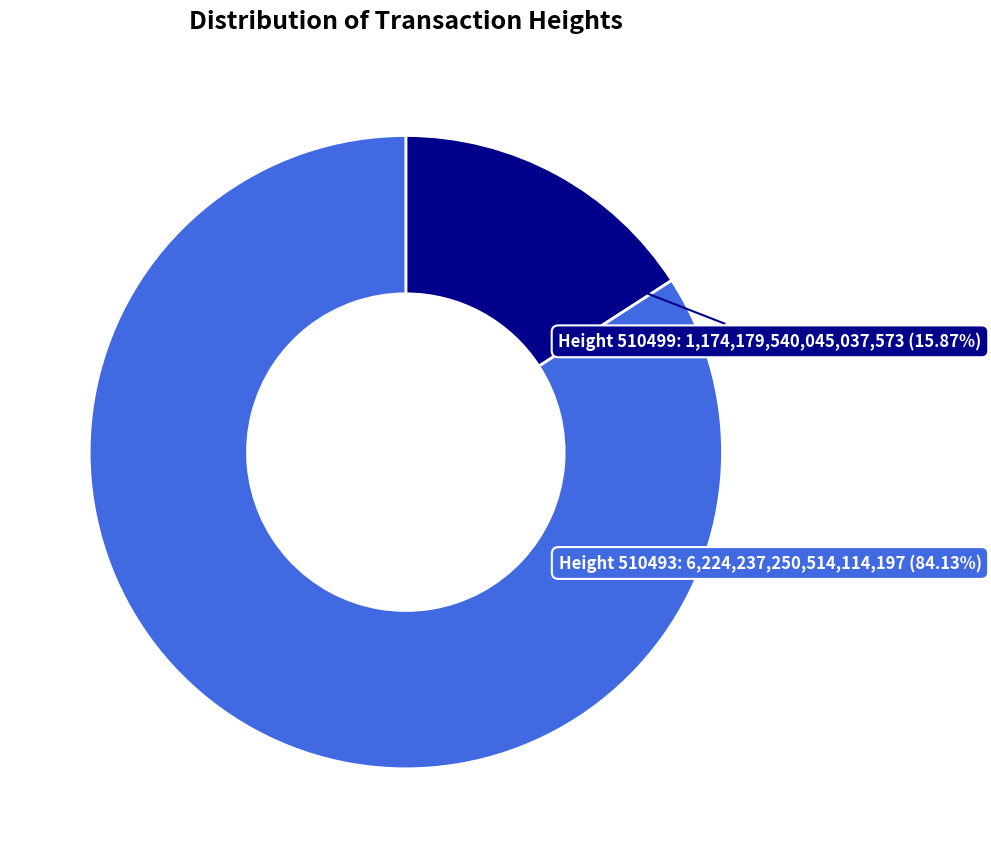

Rank the categories by value from lowest to highest.

510499, 510493